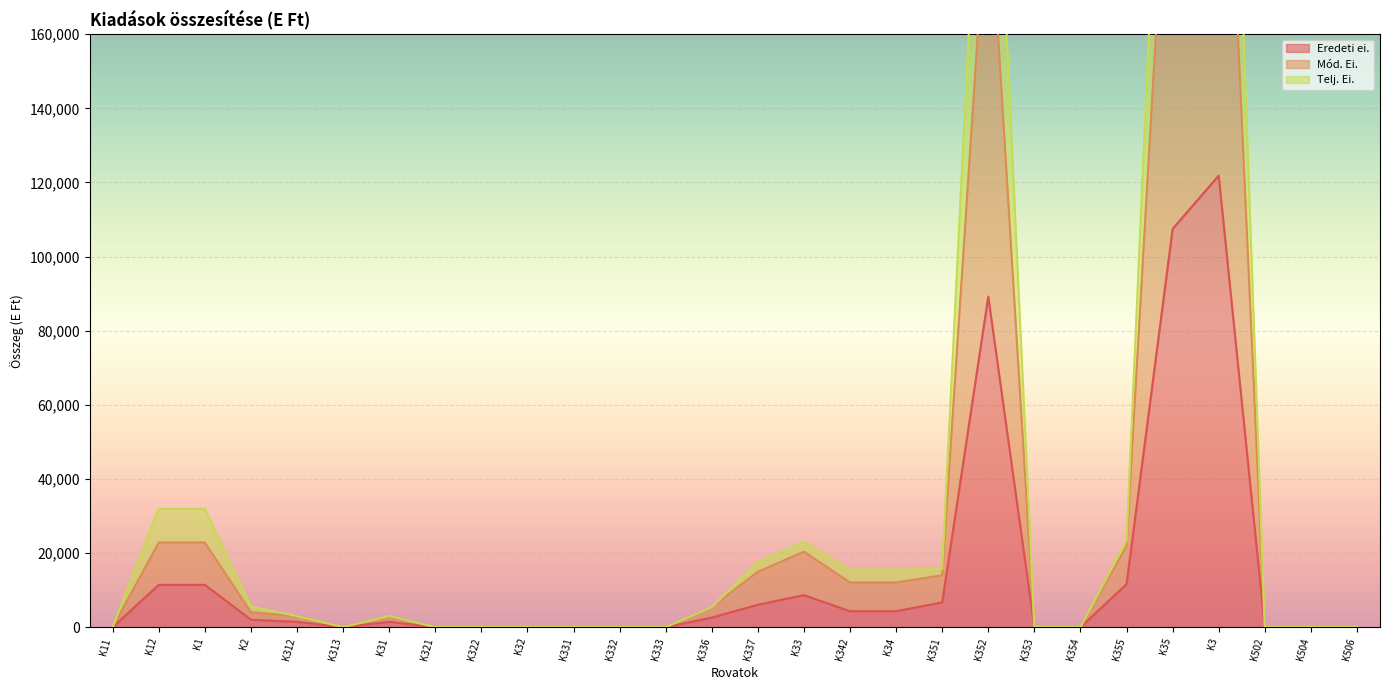

Count the number of data series in this chart.

3